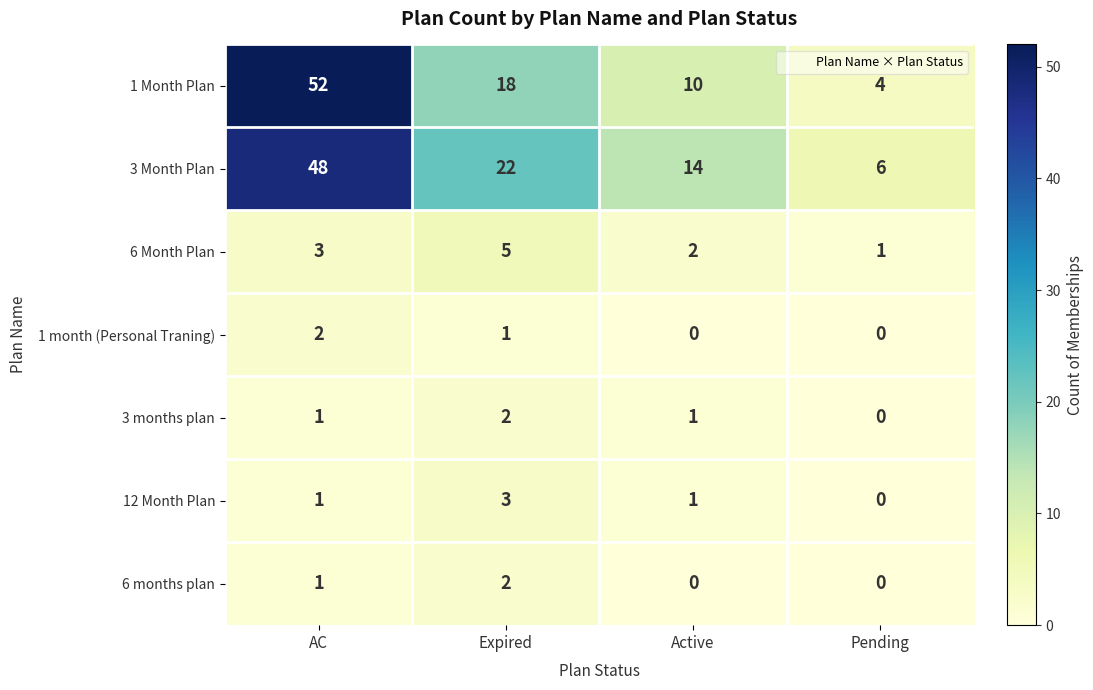

What is the maximum value for 12 Month Plan?

3